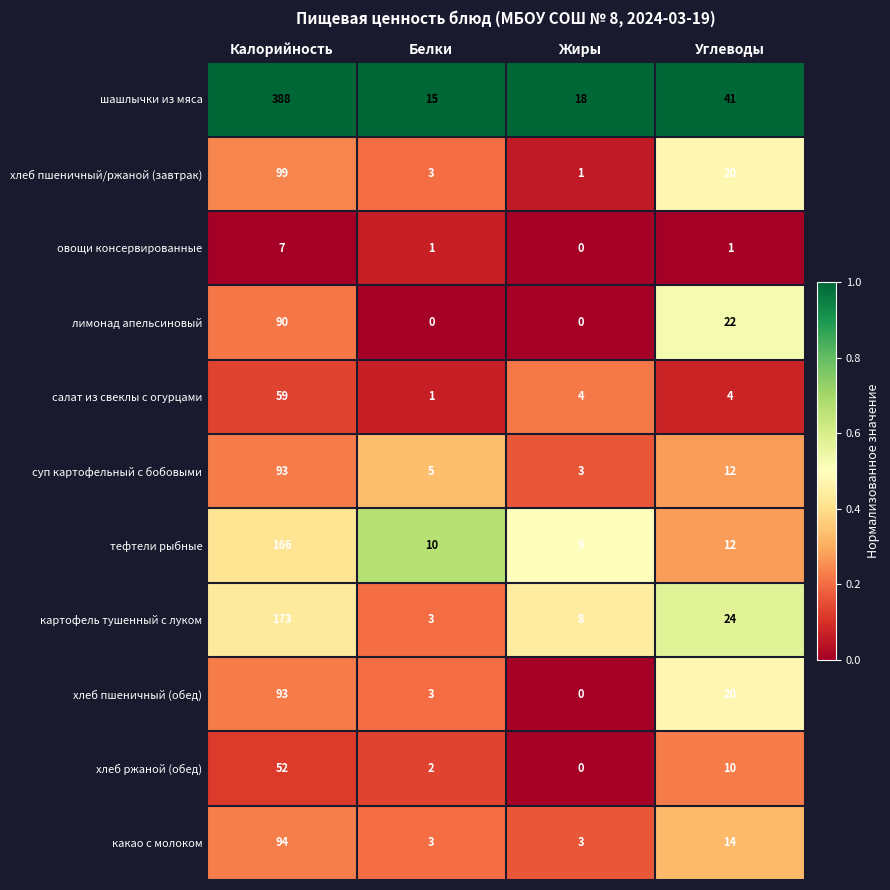

At which category is the sum across all series the highest?

Калорийность